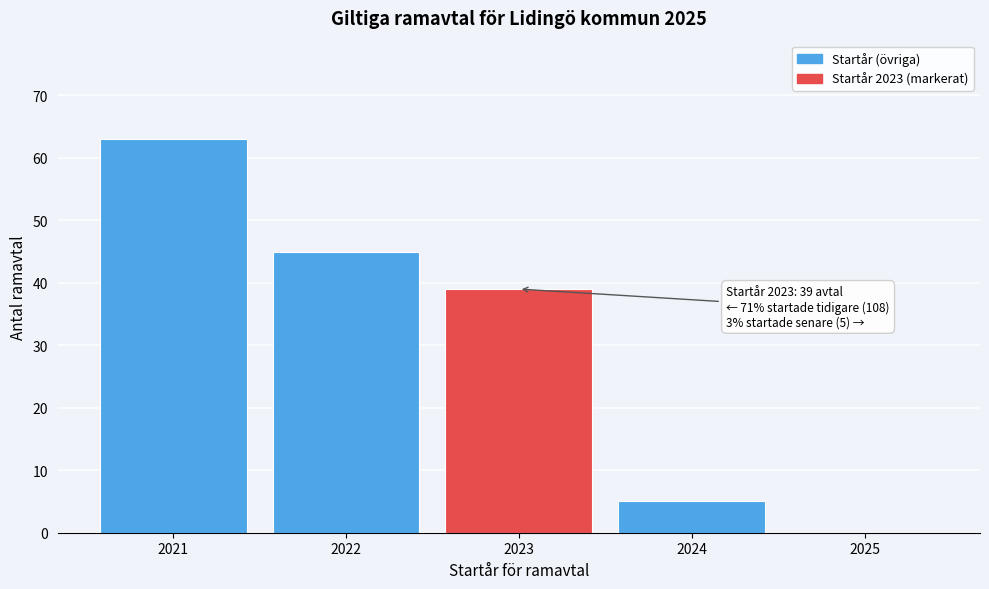

Reading left to right, extract all data points from this chart.

2021=63	2022=45	2023=39	2024=5	2025=0